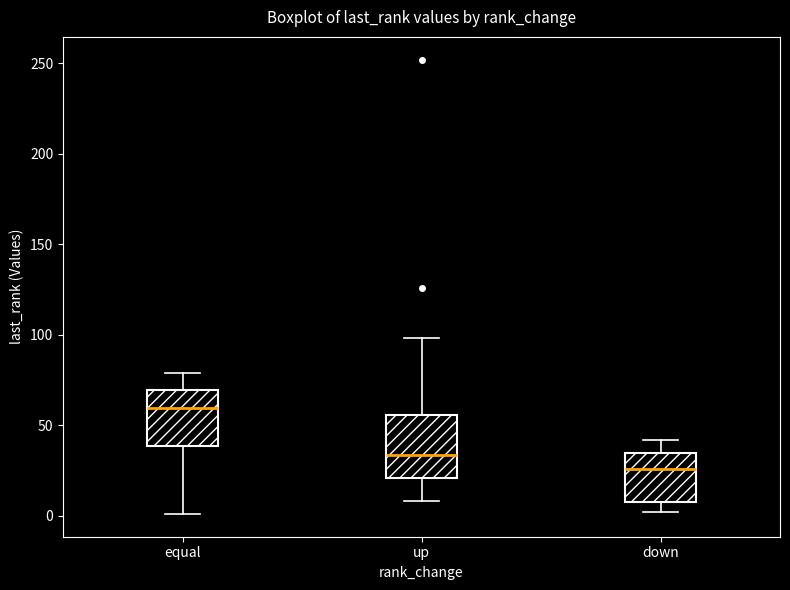

Where does the upper whisker of the box for up end on the y-axis? The values are not printed on the chart, so give them approximately, as read against the axis.

100